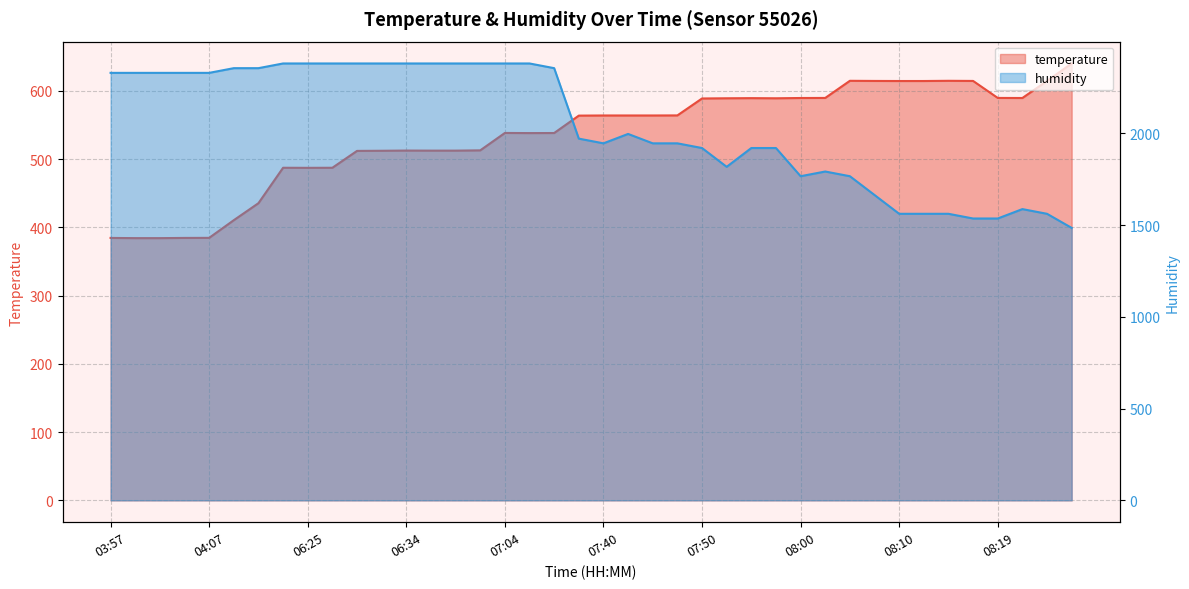

At how many categories does at least one series exceed 2264?

19